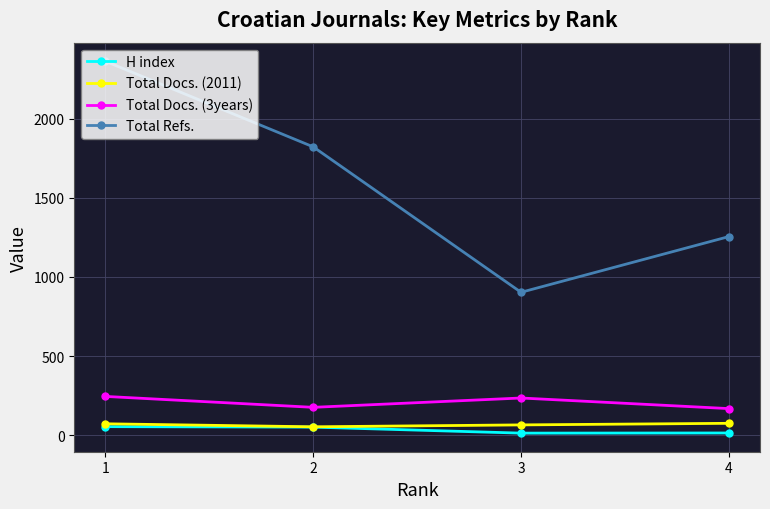

What are all the series names shown in the legend?

H index, Total Docs. (2011), Total Docs. (3years), Total Refs.